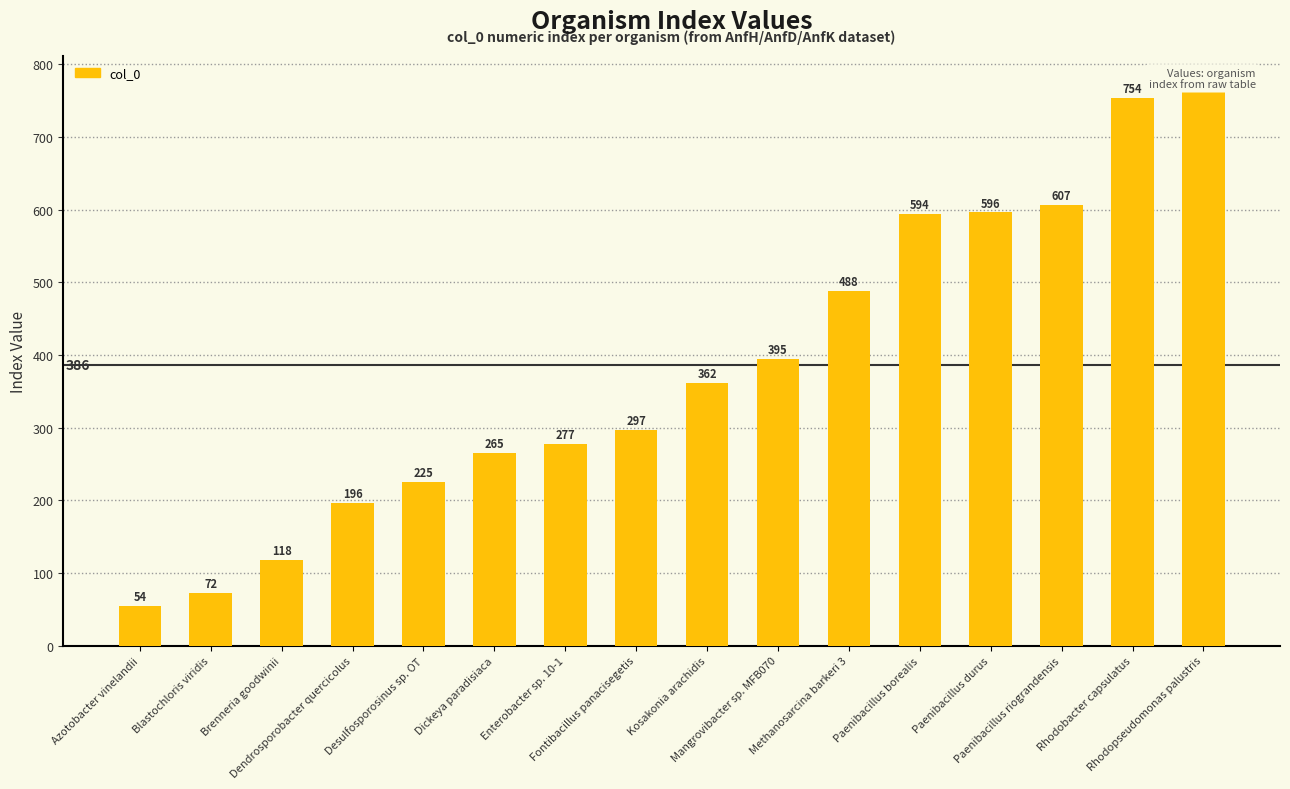

What is the change in value from Enterobacter sp. 10-1 to Paenibacillus durus?

+319